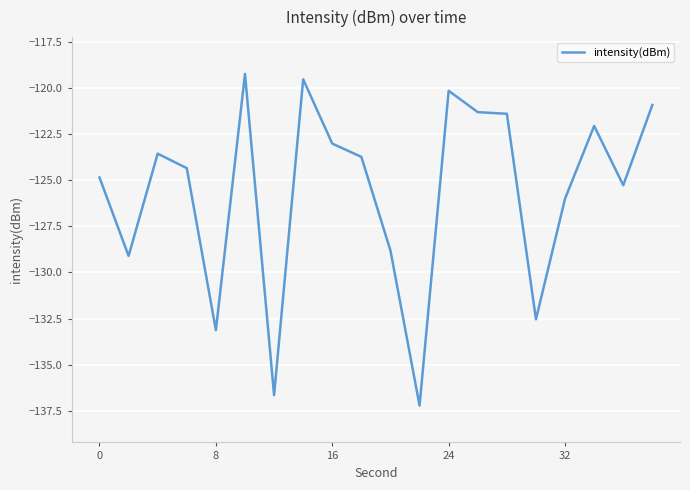

What is the difference between the maximum and minimum values?

18.0